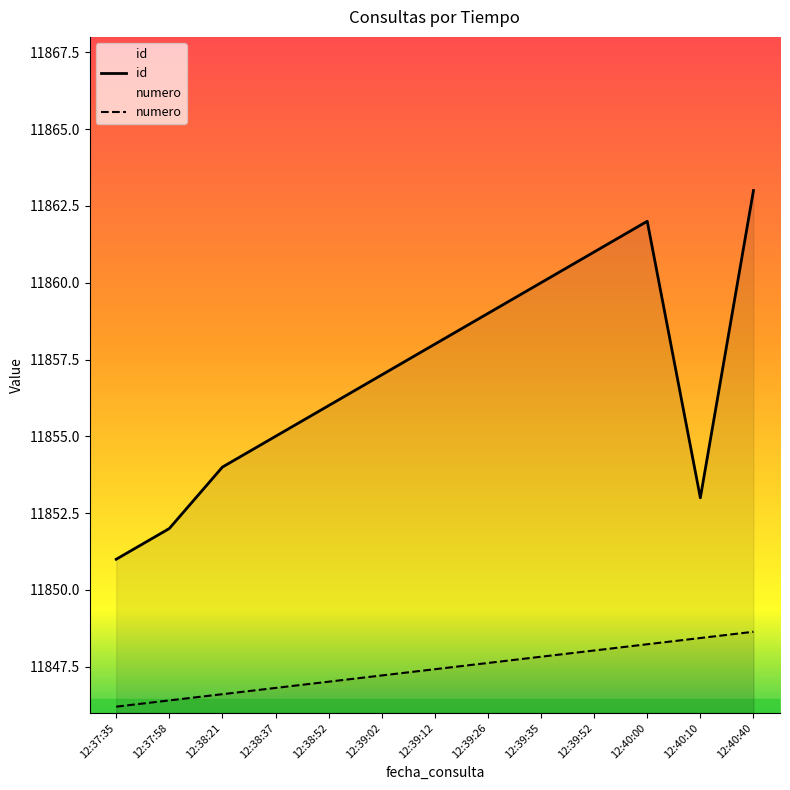

Rank the categories by id value from highest to lowest.

12:40:40, 12:40:00, 12:39:52, 12:39:35, 12:39:26, 12:39:12, 12:39:02, 12:38:52, 12:38:37, 12:38:21, 12:40:10, 12:37:58, 12:37:35